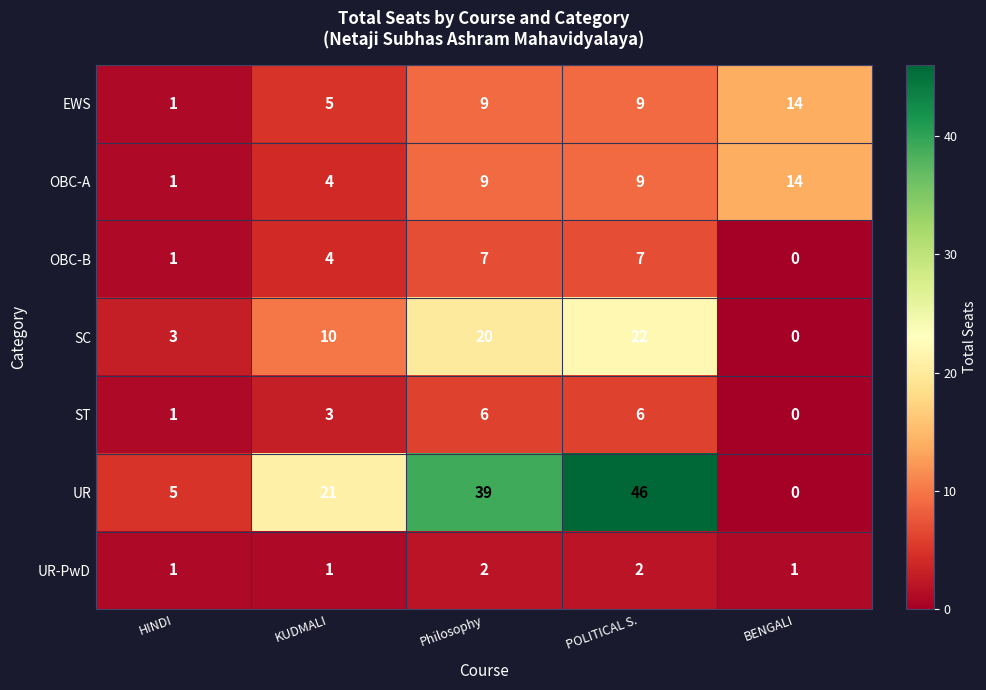

Which series has the largest range (max minus min)?

UR